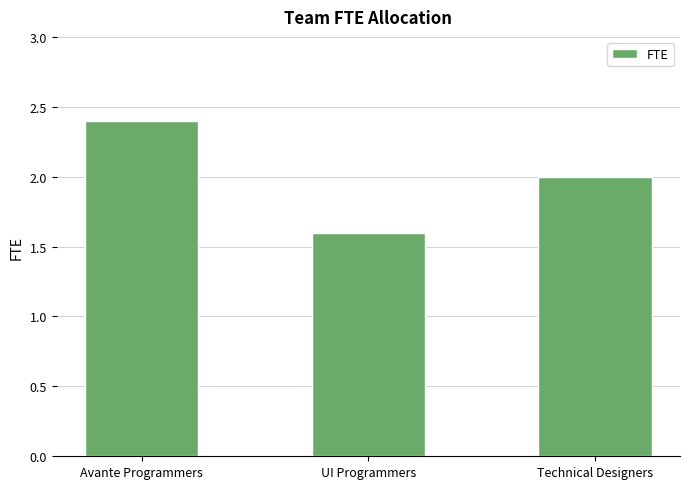

Reading left to right, list all the values displayed in this chart.

Avante Programmers=2.4	UI Programmers=1.6	Technical Designers=2.0